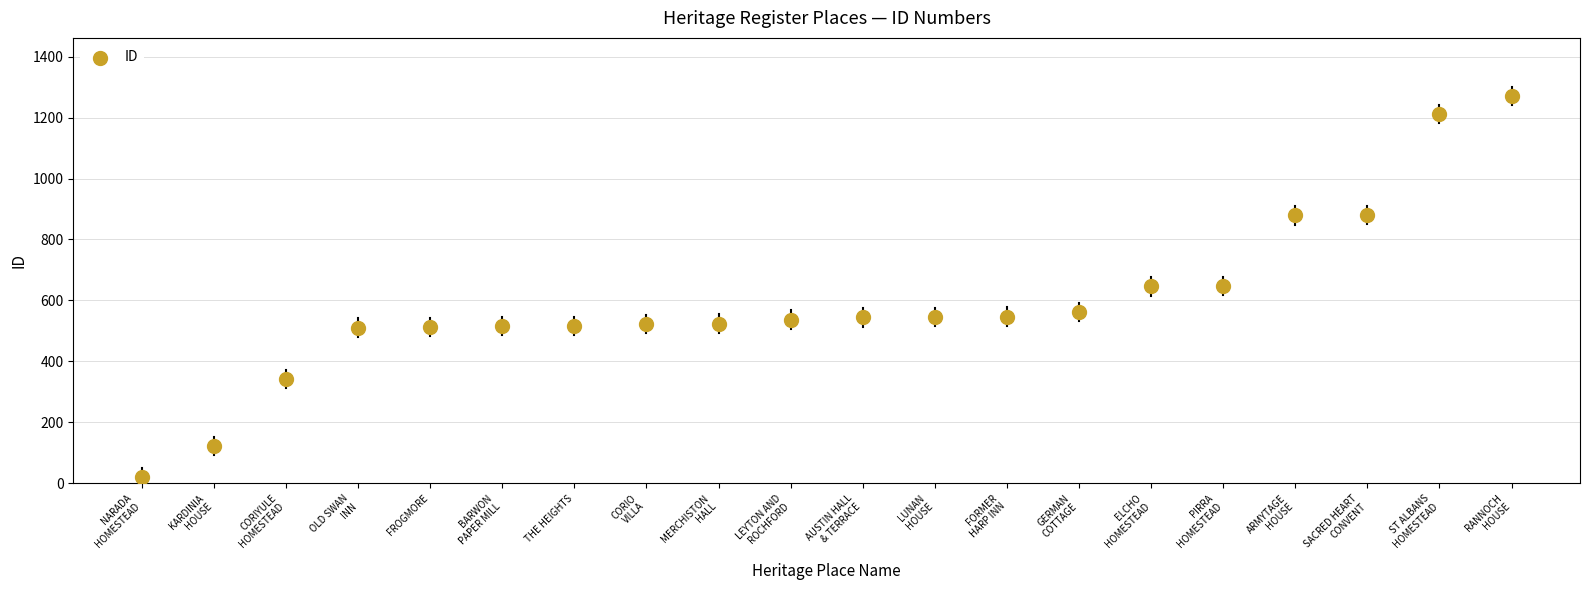

What is the range of Y values (max minus min)?

1250